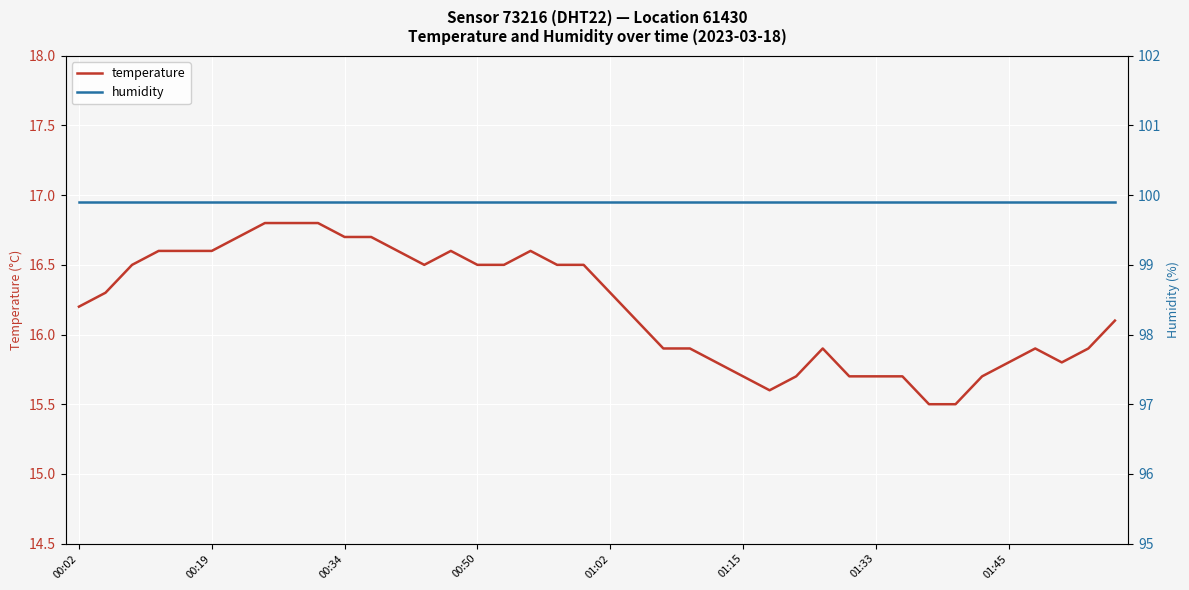

The temperature series shows 8.2 at 00:19. True or false?

False